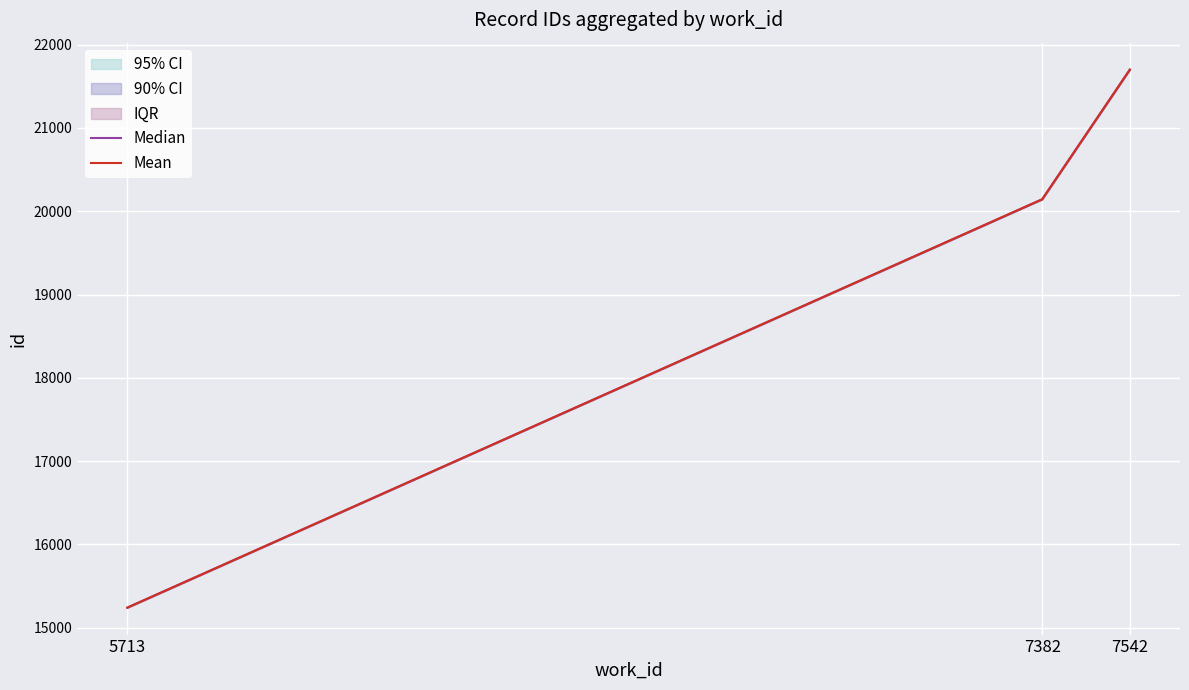

What are all the series names shown in the legend?

Median, Mean